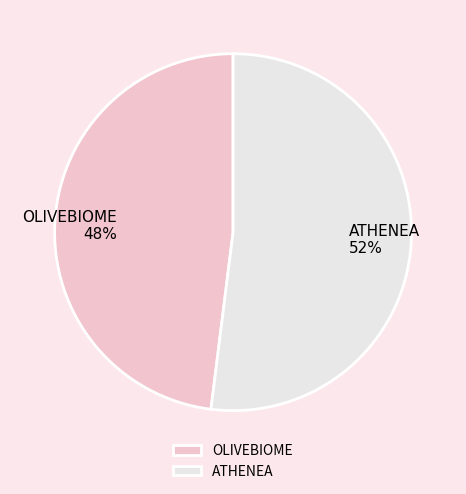

Which slice is the largest?

ATHENEA